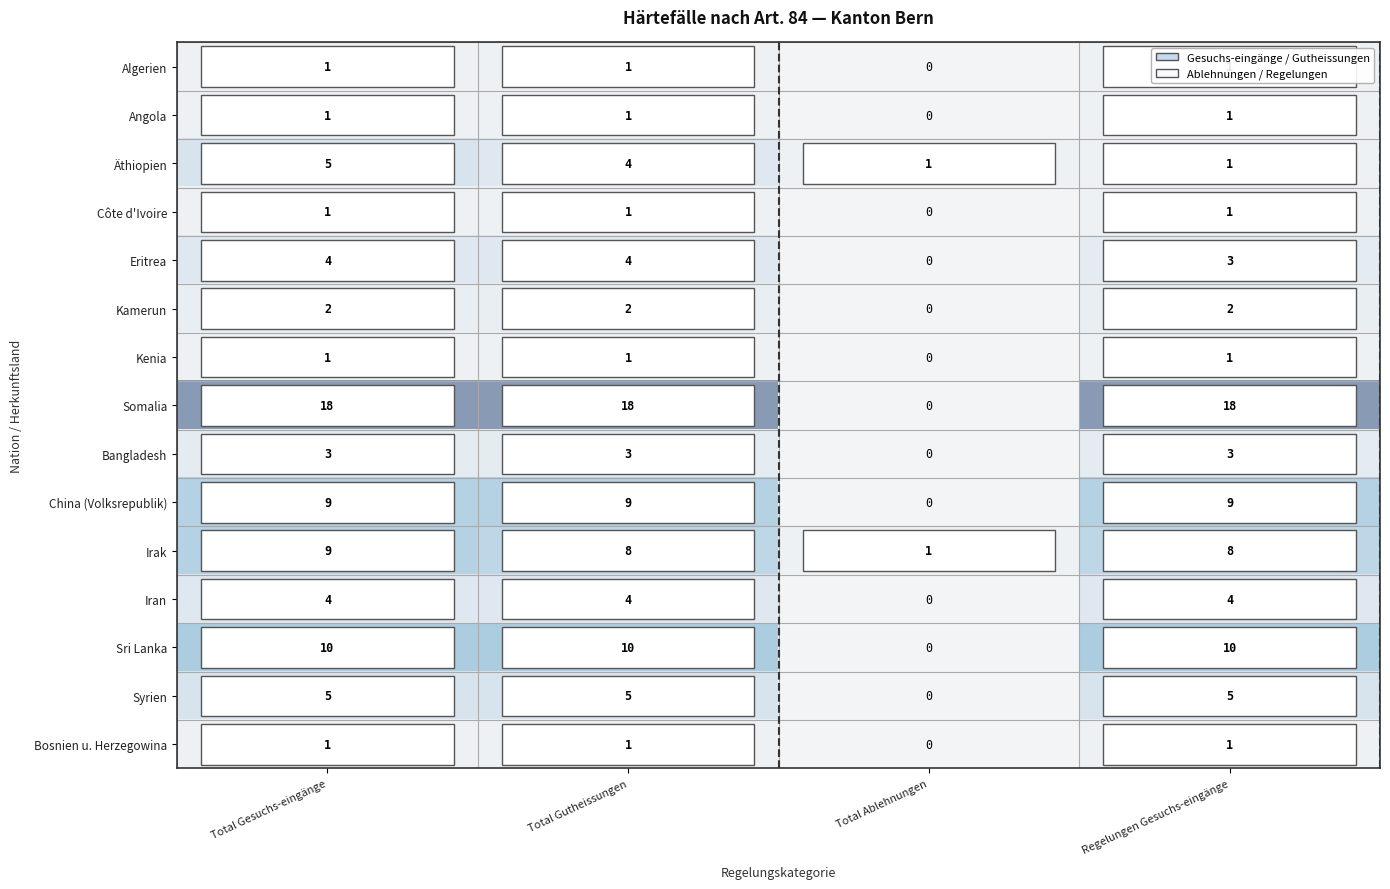

How many series are shown in this chart?

15